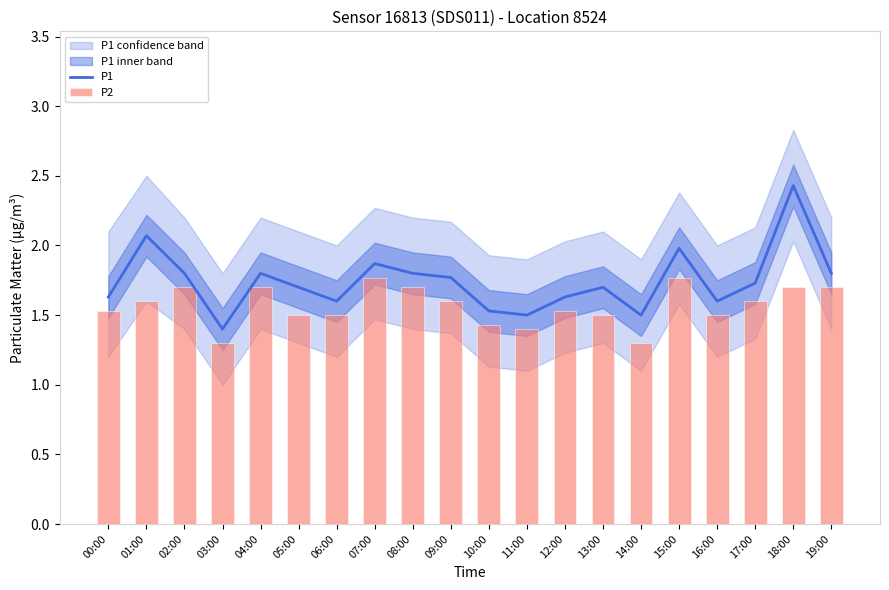

Does the chart contain stacked bars?

No